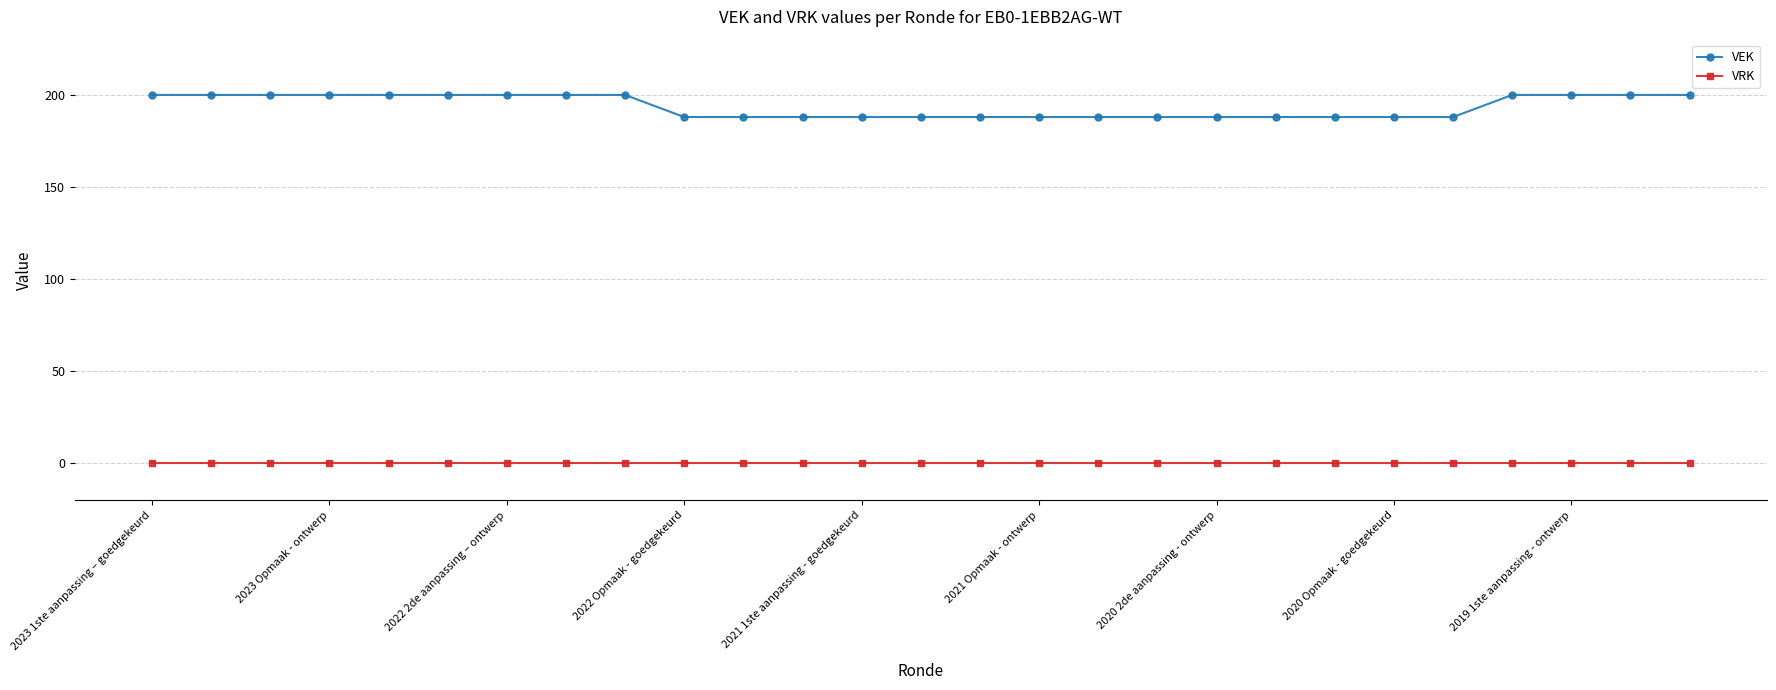

Reading right to left, list all the values displayed in this chart.

VEK: 200	200	200	200	188	188	188	188	188	188	188	188	188	188	188	188	188	188	200	200	200	200	200	200	200	200	200
VRK: 0	0	0	0	0	0	0	0	0	0	0	0	0	0	0	0	0	0	0	0	0	0	0	0	0	0	0